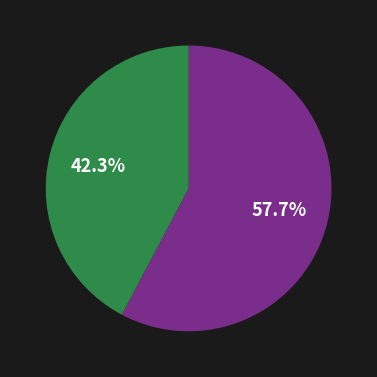

Does any single category account for the majority?

Yes